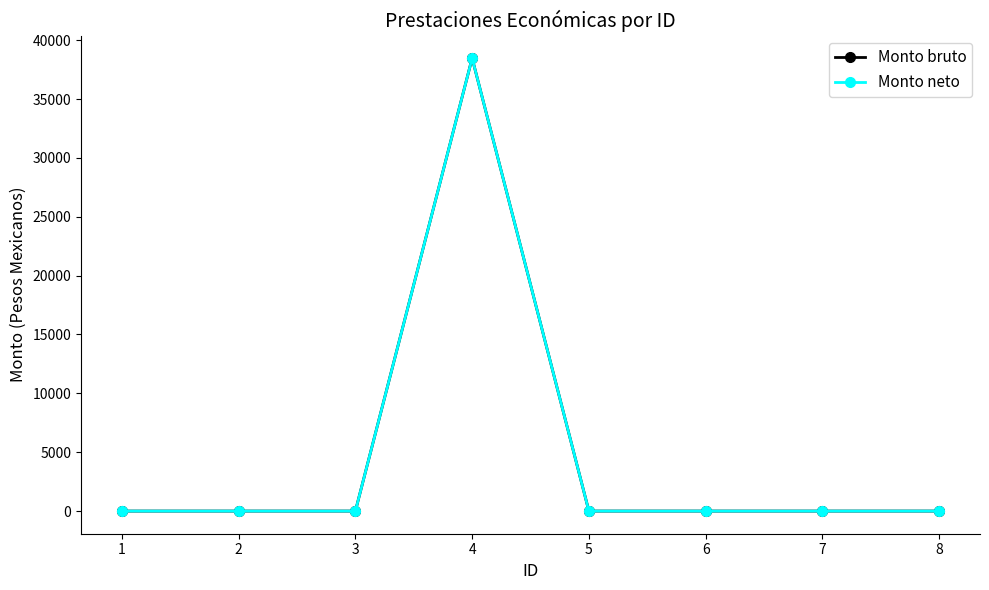

Does the chart have visible grid lines?

No